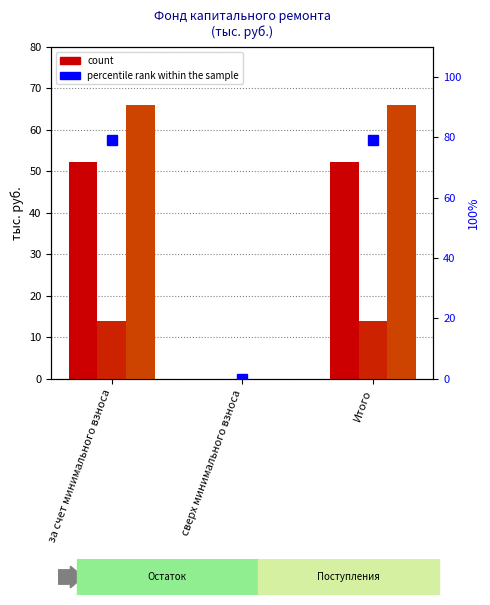

Are the bars horizontal?

No